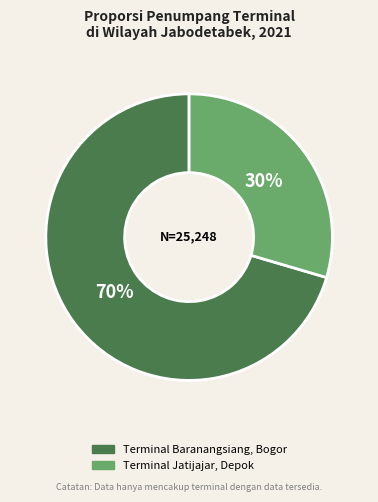

Does any single category account for the majority?

Yes